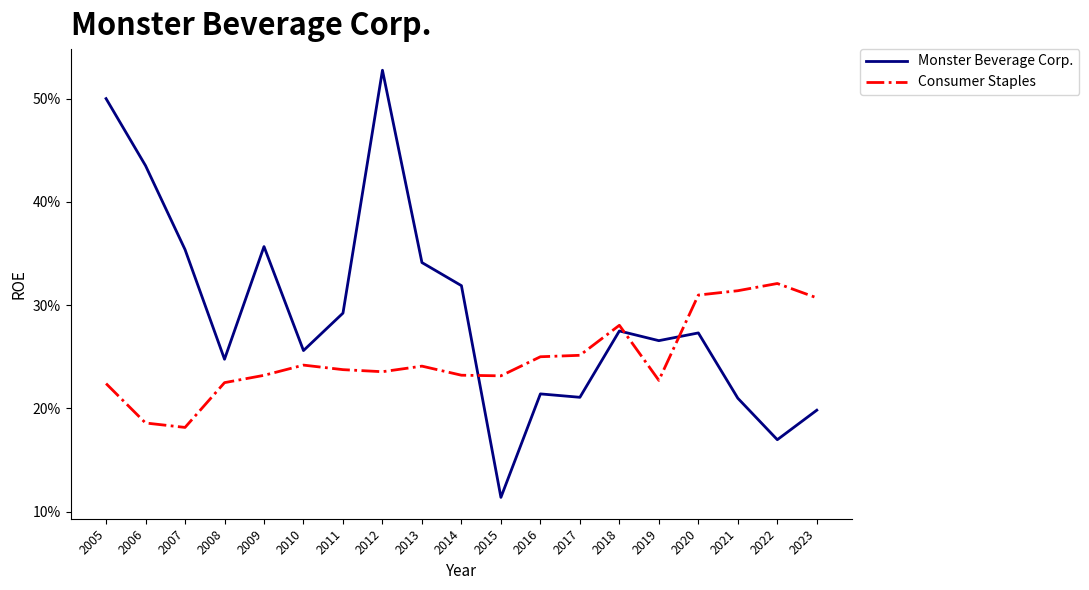

What is the lowest value of the Monster Beverage Corp. series?

0.1